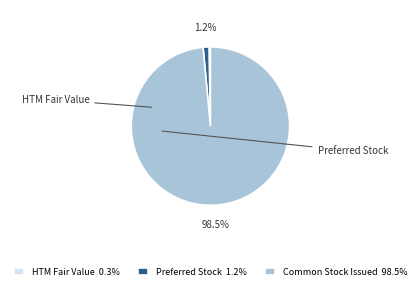

Is there a majority slice in this chart?

Yes